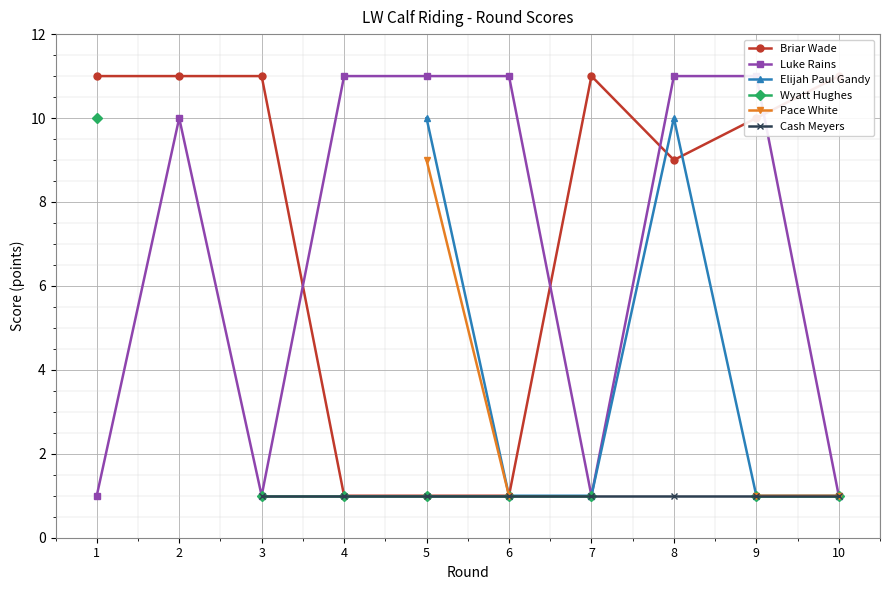

After their last crossing, which series has the higher values: Briar Wade or Elijah Paul Gandy?

Briar Wade